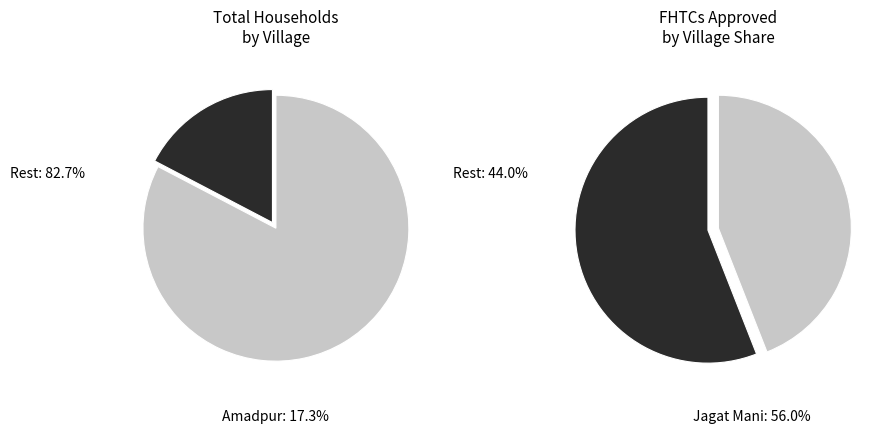

Is it true that Bal Banda is 14% of the pie?

False